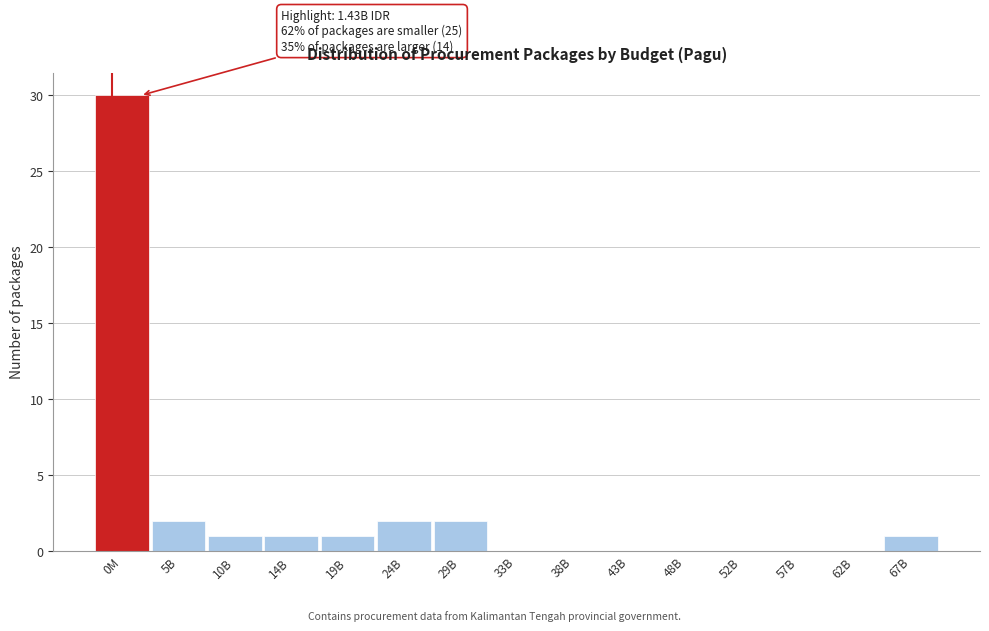

Reading right to left, list all the values displayed in this chart.

67B=1	62B=0	57B=0	52B=0	48B=0	43B=0	38B=0	33B=0	29B=2	24B=2	19B=1	14B=1	10B=1	5B=2	0M=30